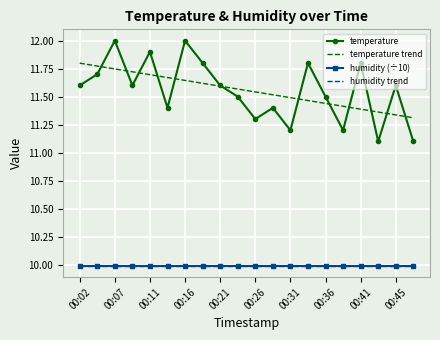

Reading right to left, transcribe all the data shown in this chart.

temperature: 11.1	11.6	11.1	11.8	11.2	11.5	11.8	11.2	11.4	11.3	11.5	11.6	11.8	12.0	11.4	11.9	11.6	12.0	11.7	11.6
temperature trend: 11.3	11.3	11.4	11.4	11.4	11.4	11.5	11.5	11.5	11.5	11.6	11.6	11.6	11.6	11.7	11.7	11.7	11.7	11.8	11.8
humidity (÷10): 10.0	10.0	10.0	10.0	10.0	10.0	10.0	10.0	10.0	10.0	10.0	10.0	10.0	10.0	10.0	10.0	10.0	10.0	10.0	10.0
humidity trend: 10.0	10.0	10.0	10.0	10.0	10.0	10.0	10.0	10.0	10.0	10.0	10.0	10.0	10.0	10.0	10.0	10.0	10.0	10.0	10.0